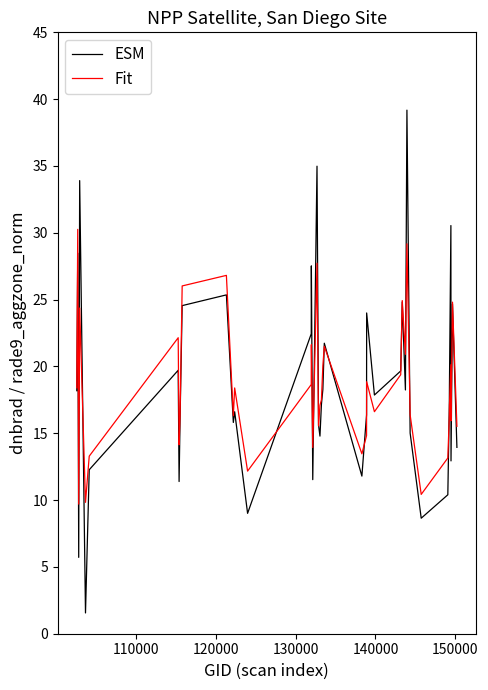

What is the maximum value shown in the chart?

39.2